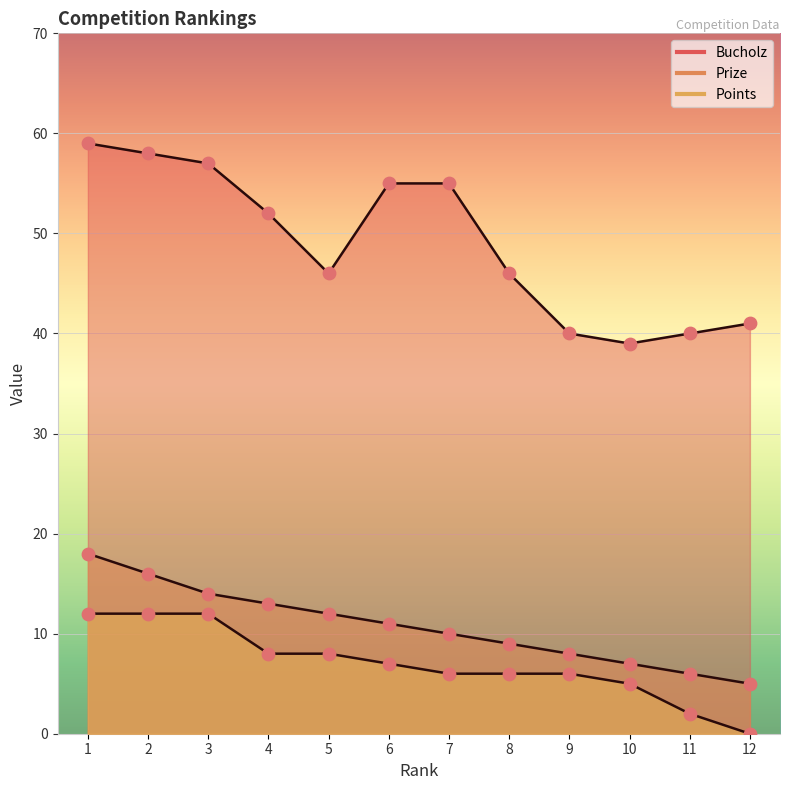

Which series reaches the maximum Y coordinate?

Bucholz